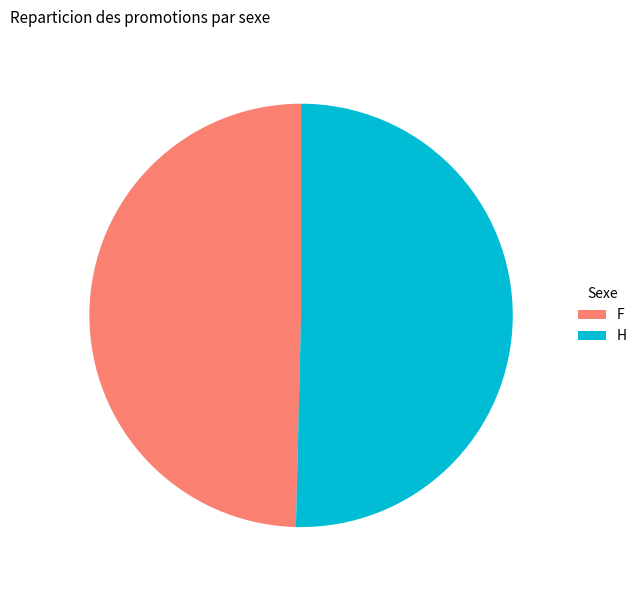

Is it true that H is 50% of the pie?

True